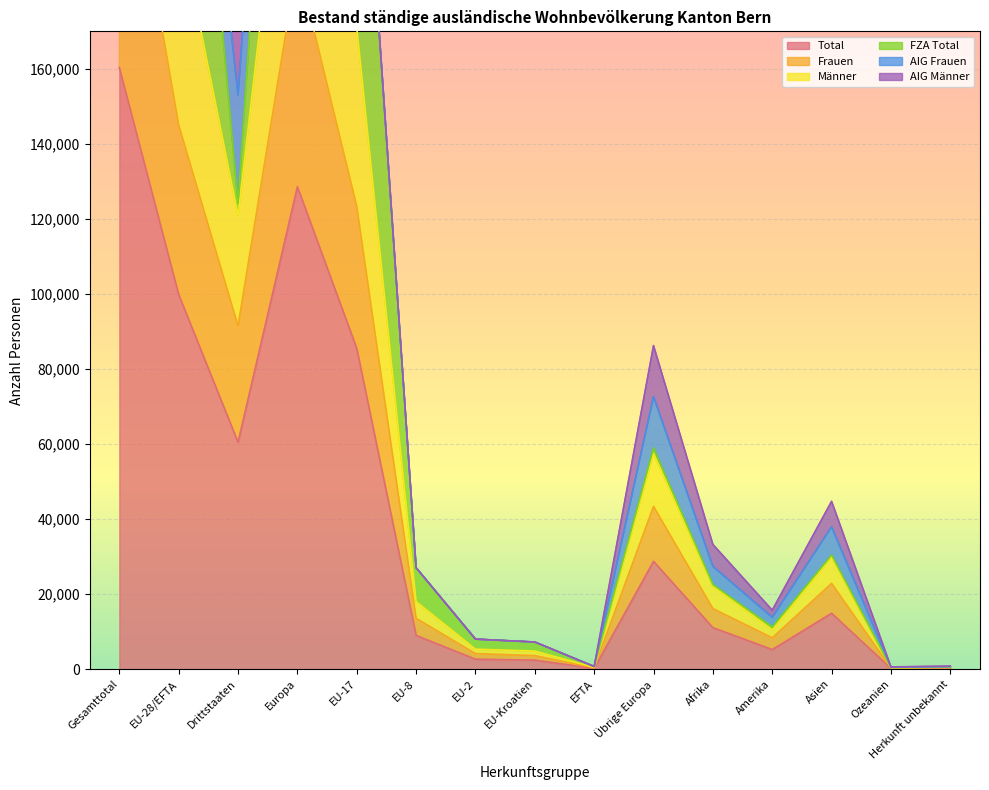

How many interior local valleys does the Männer series have?

4